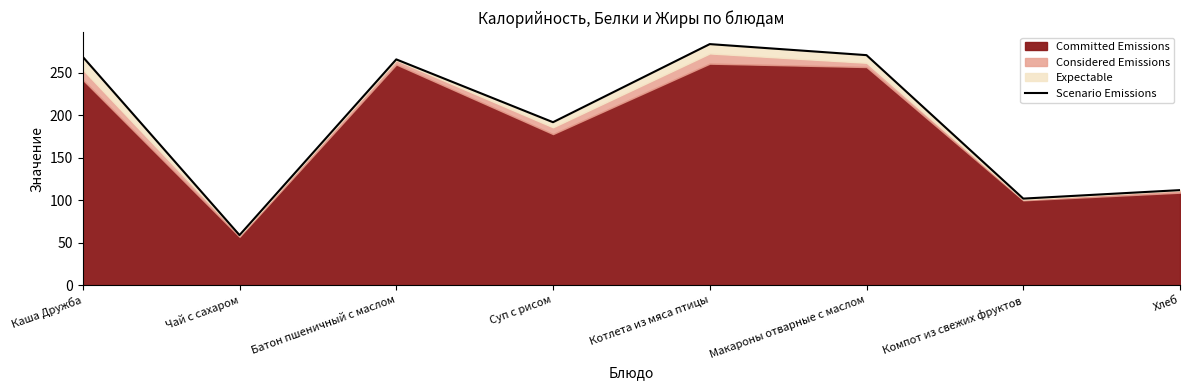

Reading left to right, what are all the values shown in this chart?

269	59	266	192	284	271	102	112